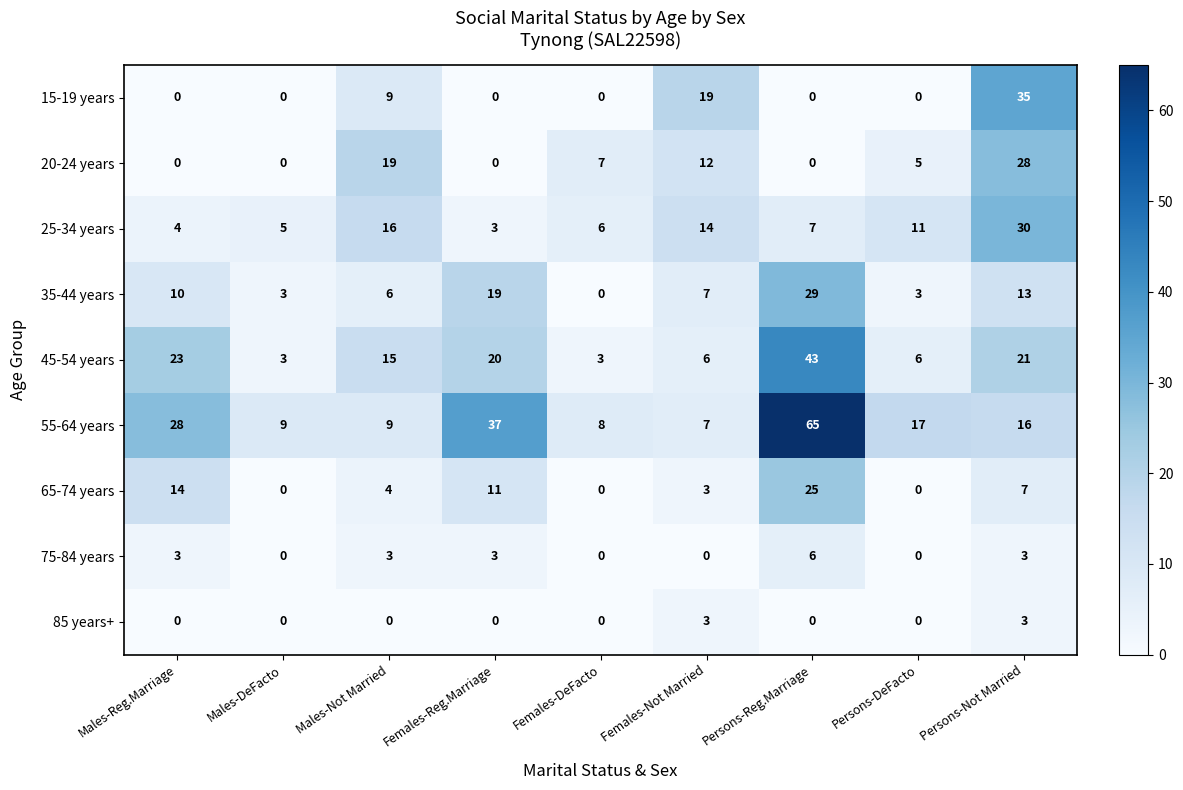

Rank the series by their maximum value, from highest to lowest.

55-64 years, 45-54 years, 15-19 years, 25-34 years, 35-44 years, 20-24 years, 65-74 years, 75-84 years, 85 years+